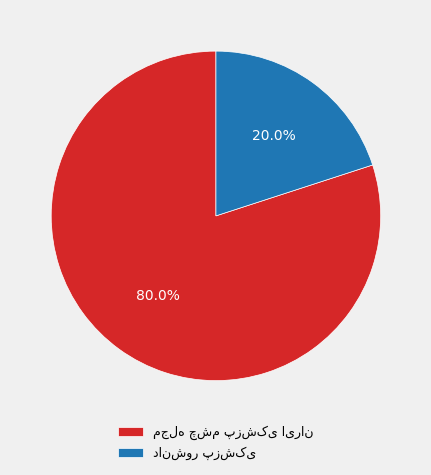

Does any single category account for the majority?

Yes